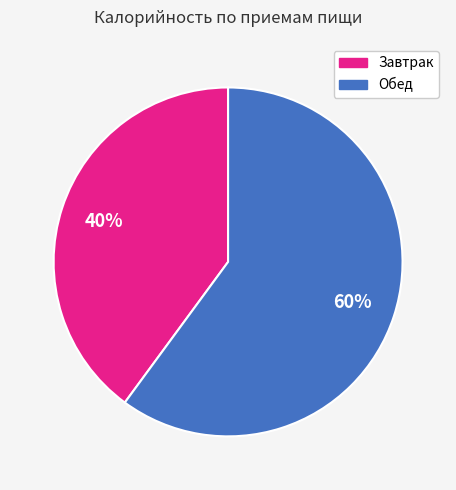

True or false: Завтрак accounts for 46% of the total.

False